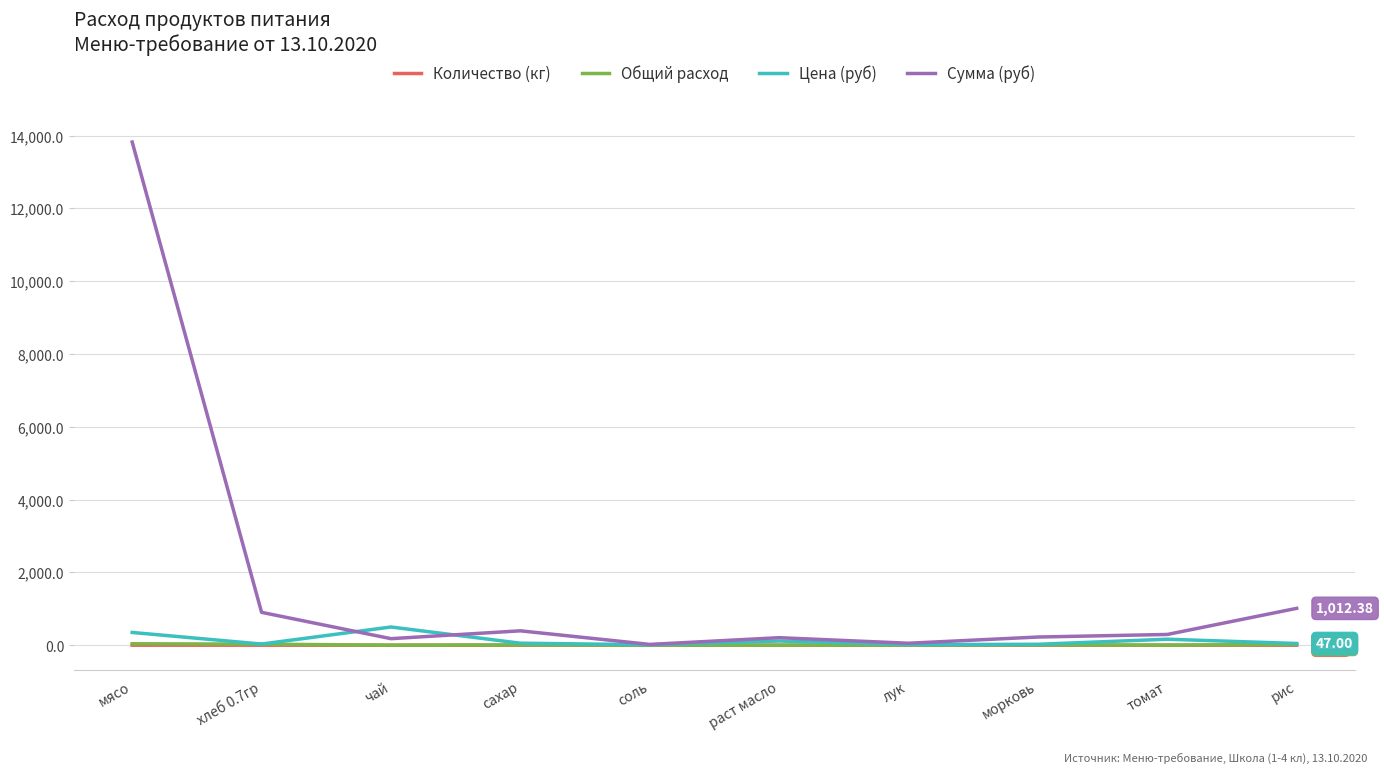

At which category is the sum across all series the highest?

мясо